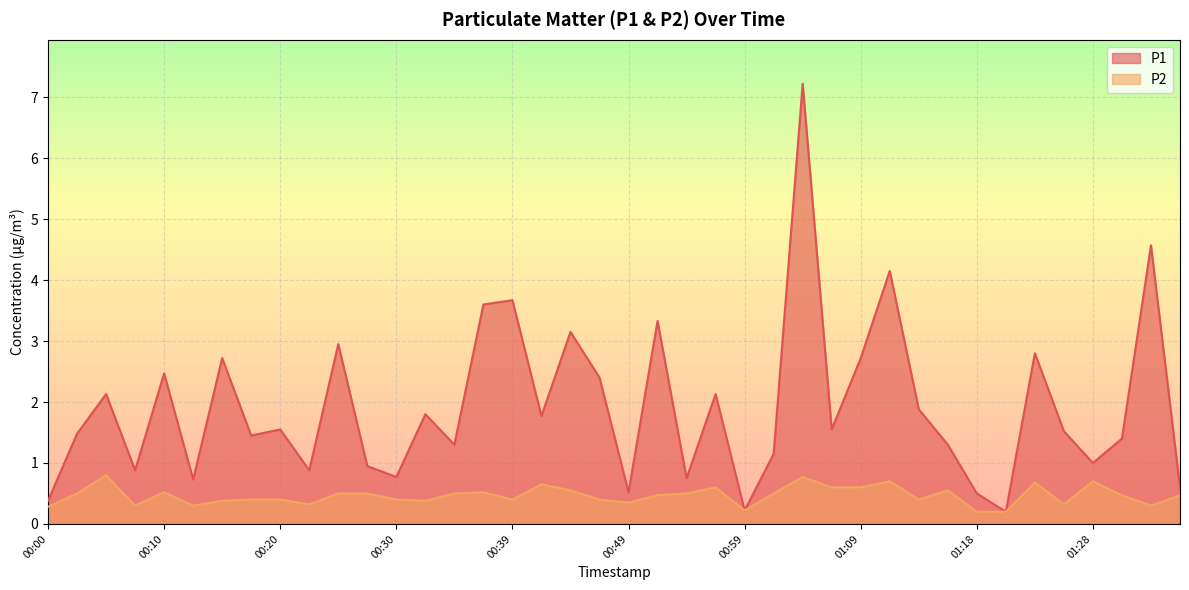

How many lines are shown in the chart?

2